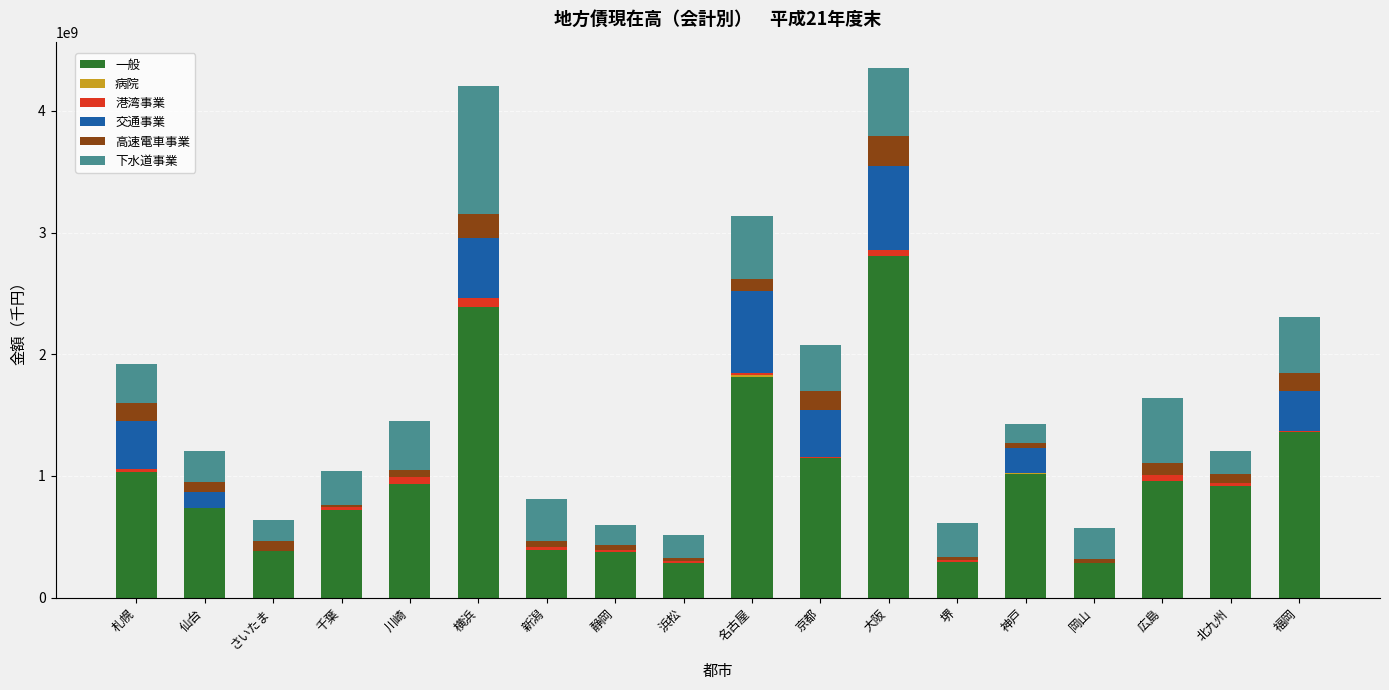

The 一般 series shows 282575410.0 at 岡山. True or false?

True